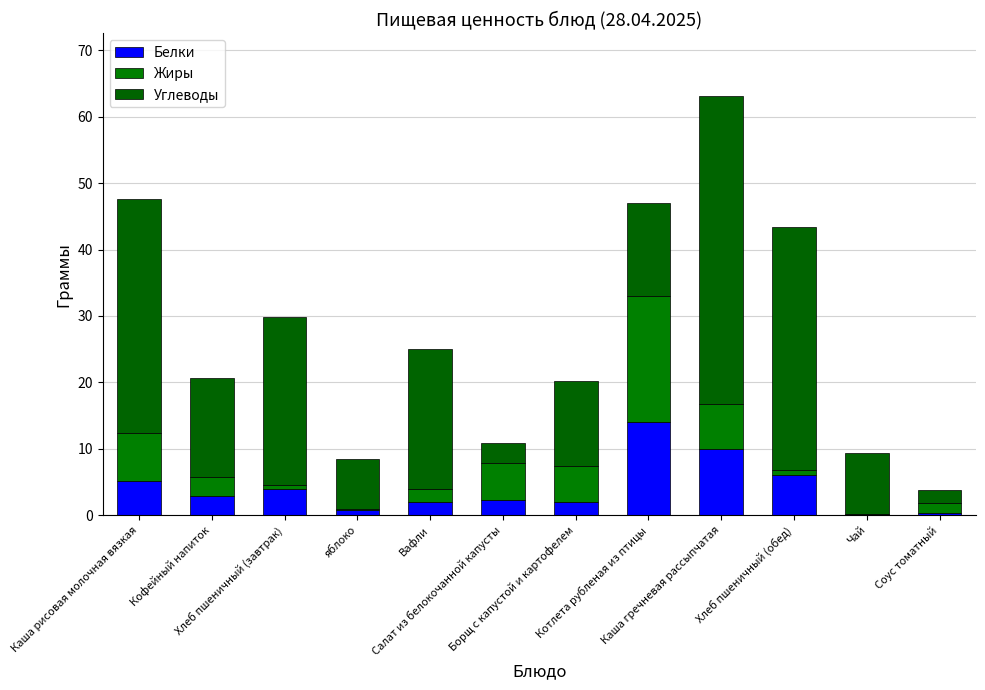

At which category is the sum across all series the highest?

Каша гречневая рассыпчатая